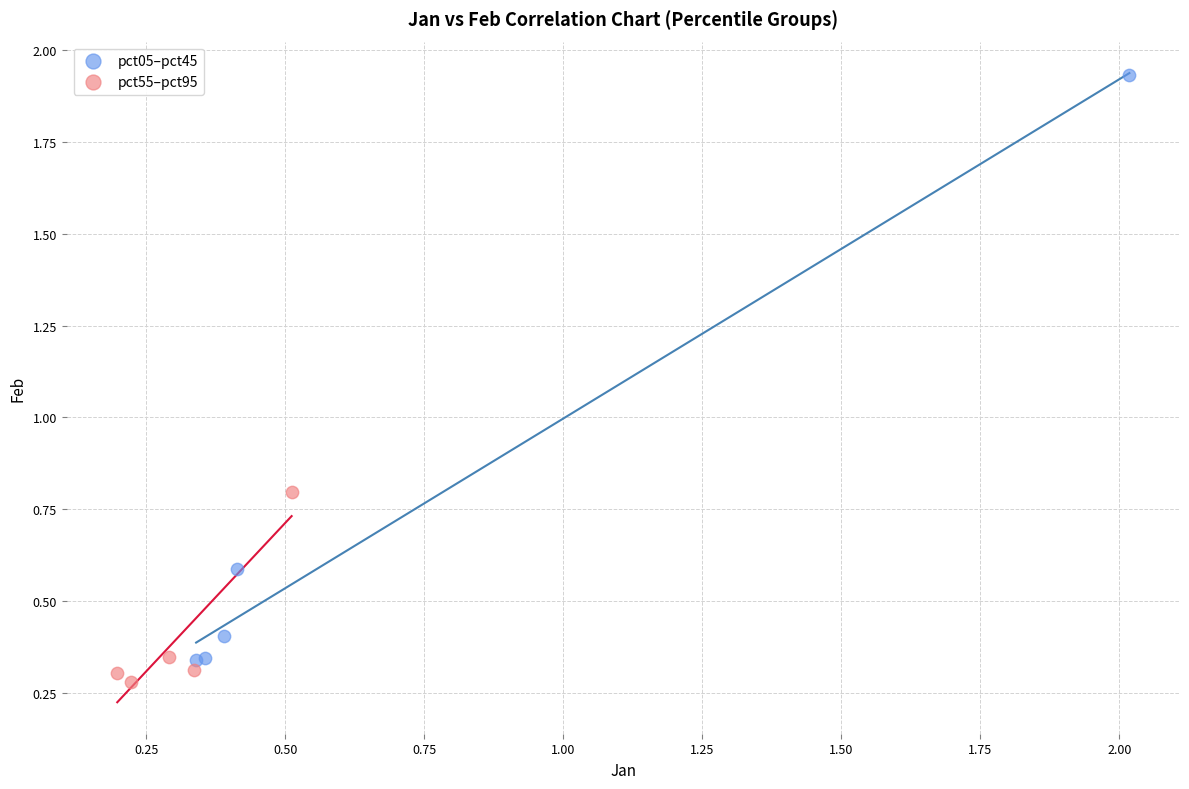

Which series contains the highest Y value?

pct05–pct45